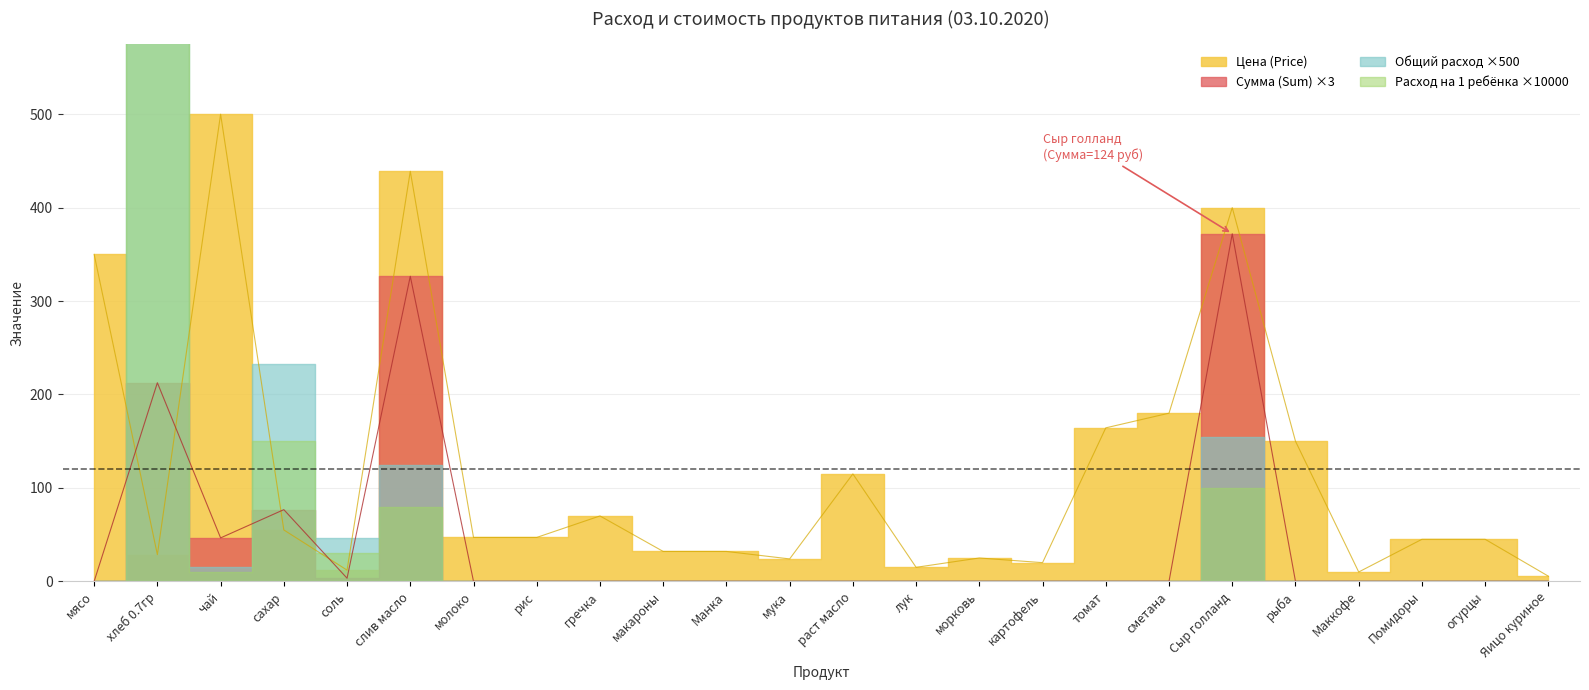

Which label corresponds to the smallest value in the chart?

мясо